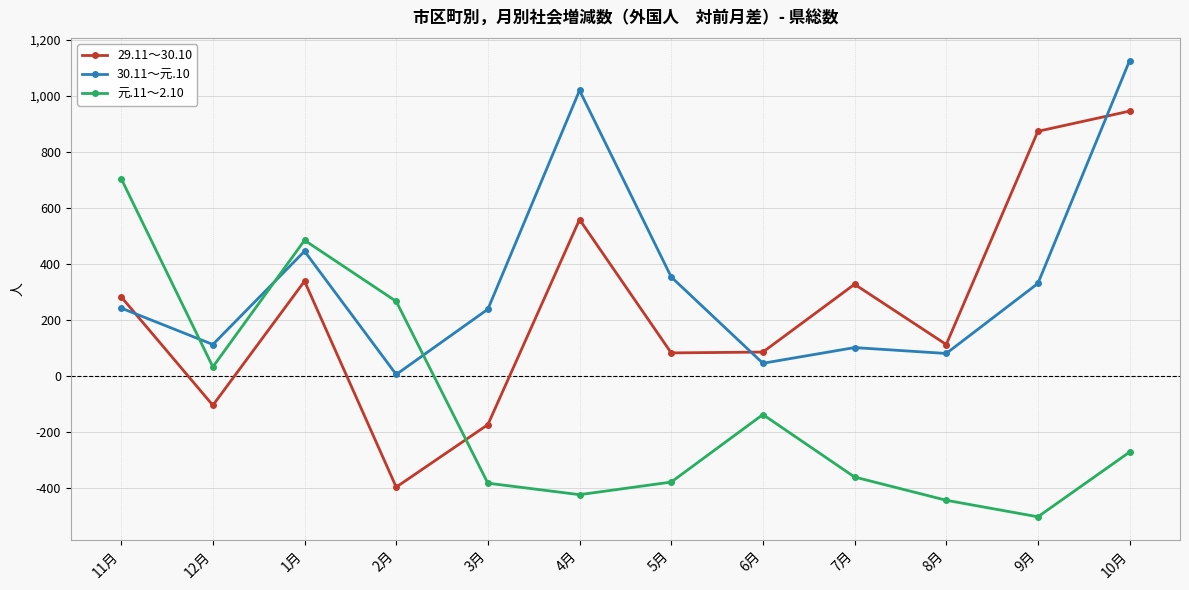

What is the average value of the 30.11～元.10 series?

341